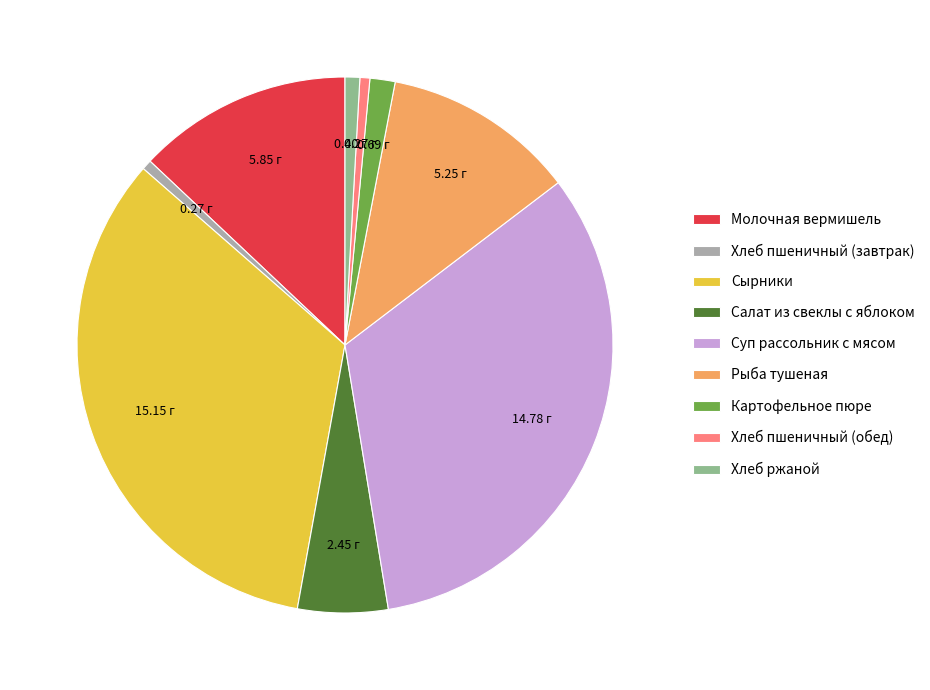

Which category has the biggest portion of the pie?

Сырники